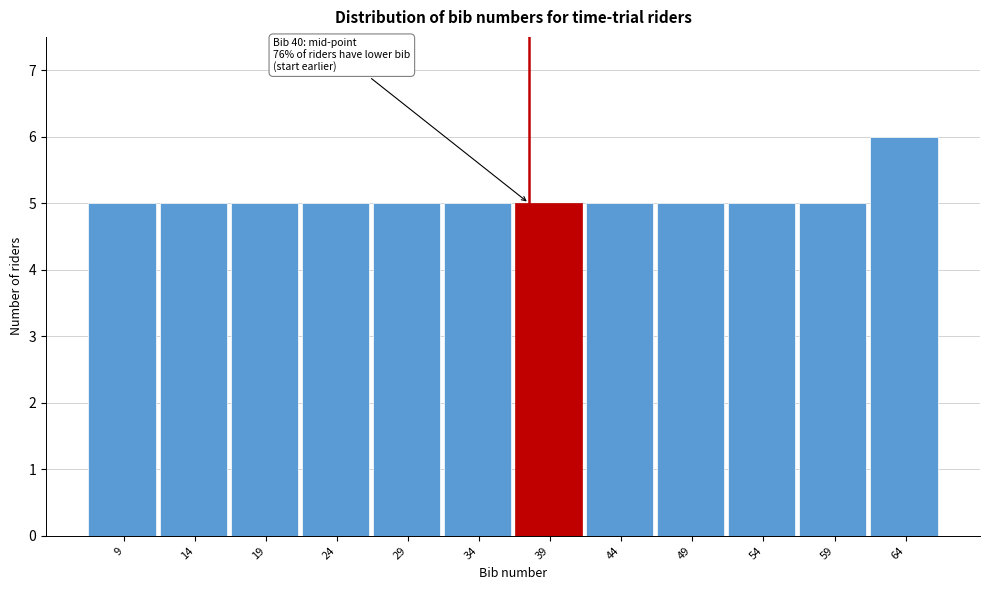

Reading left to right, transcribe all the data shown in this chart.

5	5	5	5	5	5	5	5	5	5	5	6